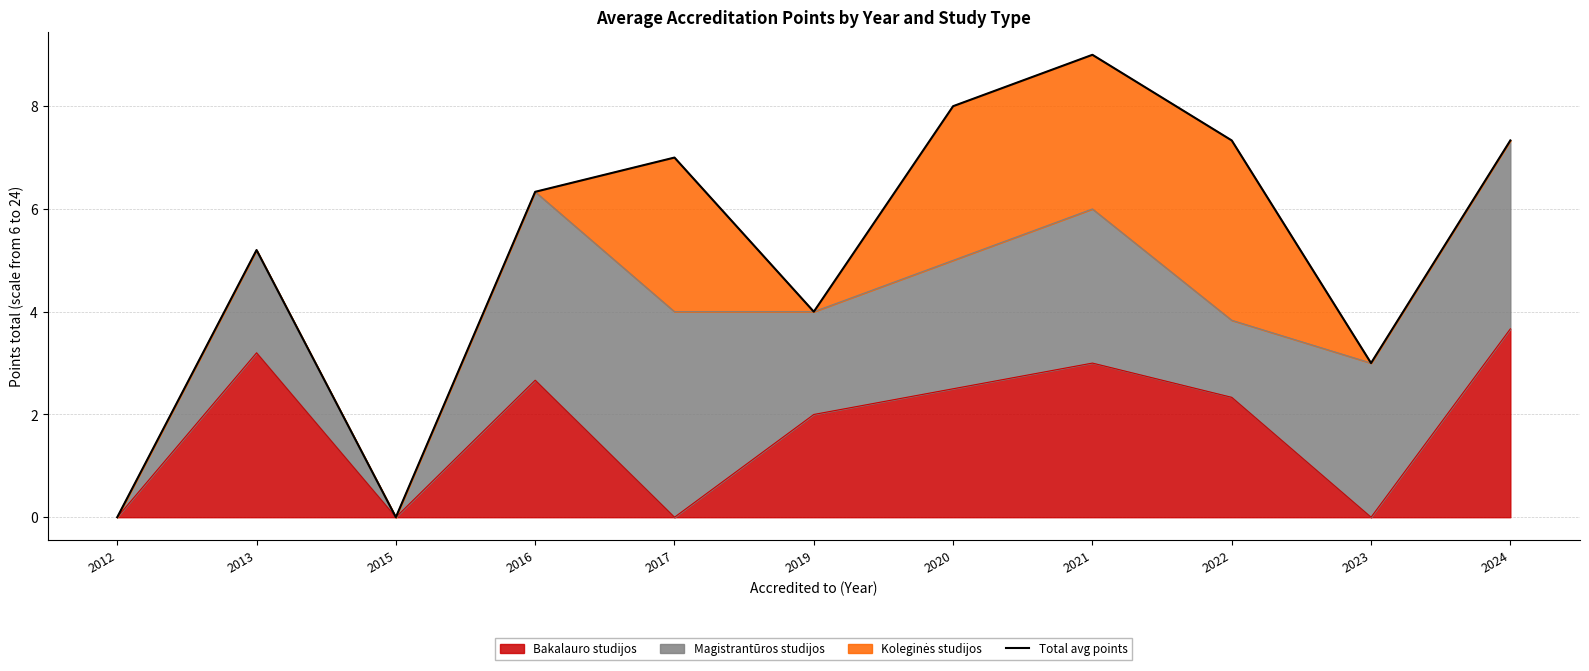

Rank the categories by value from lowest to highest.

2012, 2015, 2023, 2019, 2013, 2016, 2017, 2024, 2022, 2020, 2021